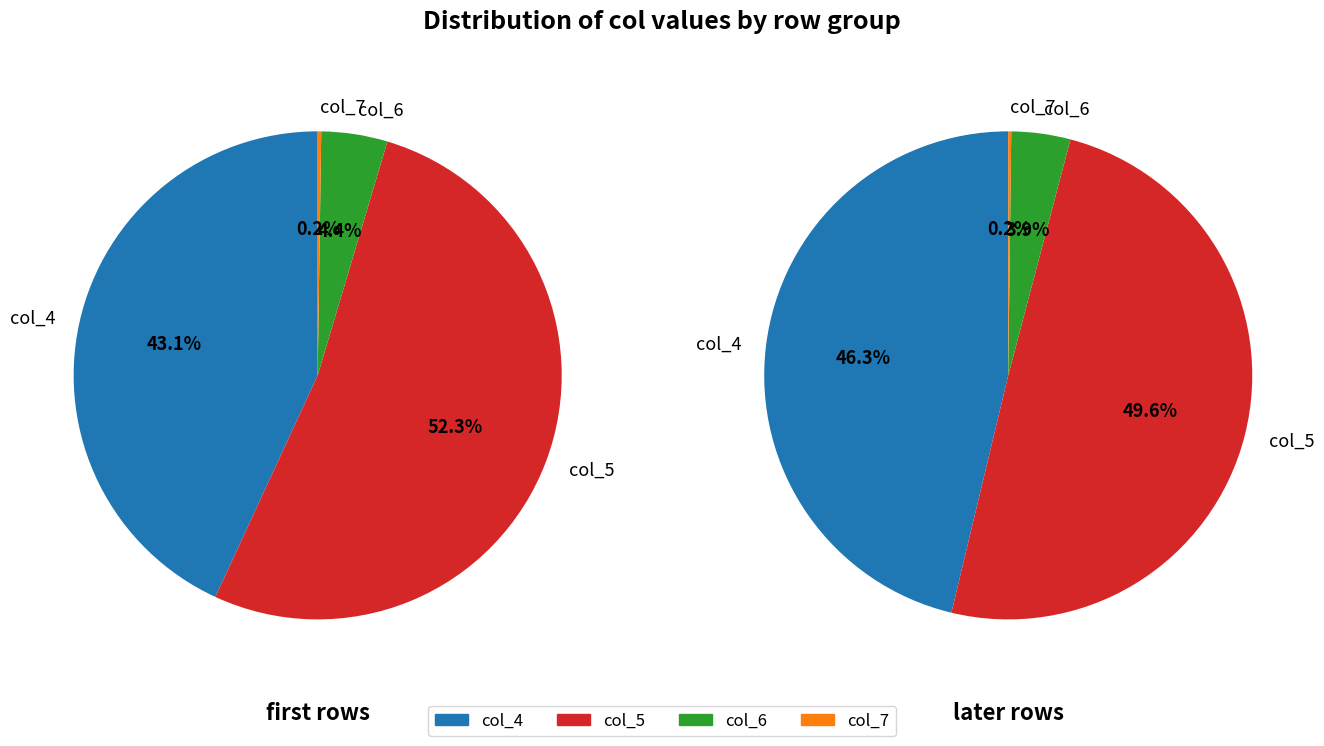

Does 7 account for over 50% of the chart?

No